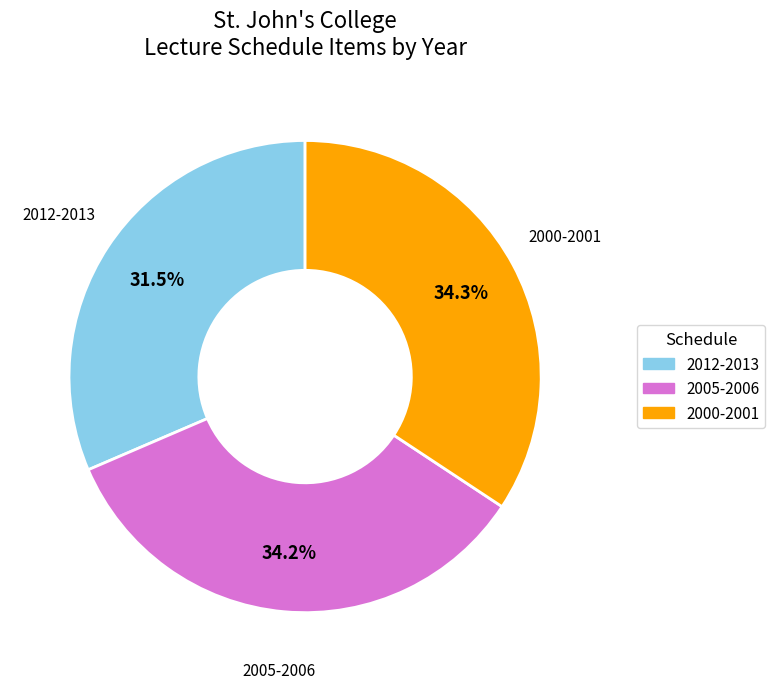

How many segments does this pie chart have?

3